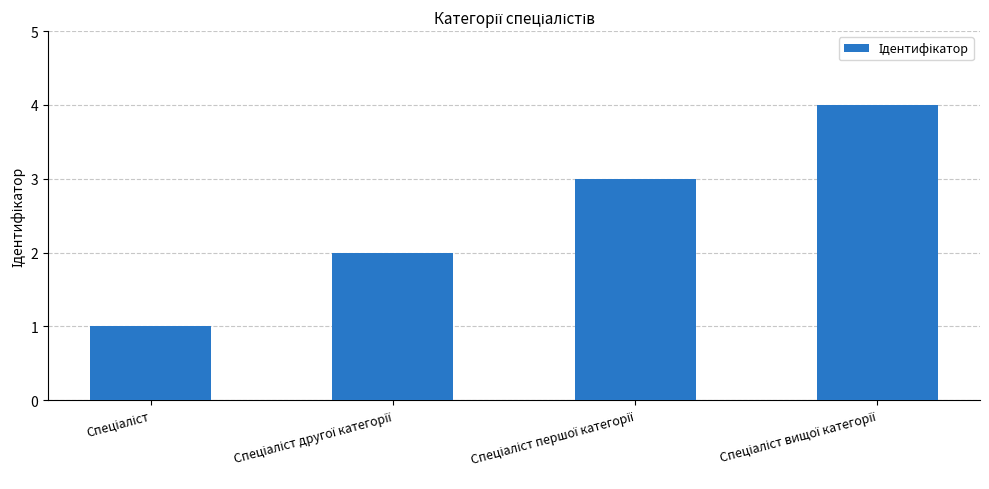

What is the greatest value displayed?

4